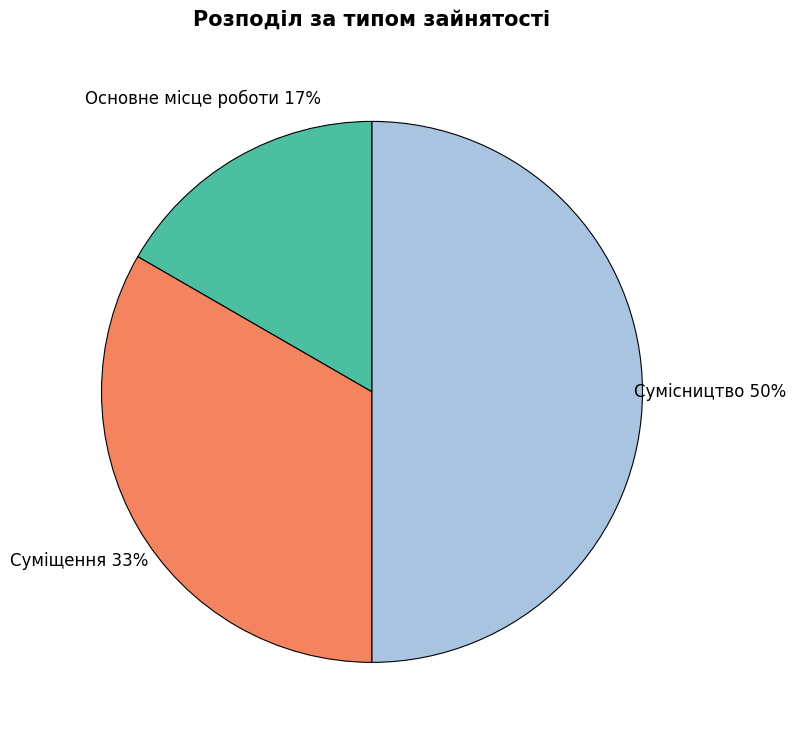

How many slices are in this pie chart?

3